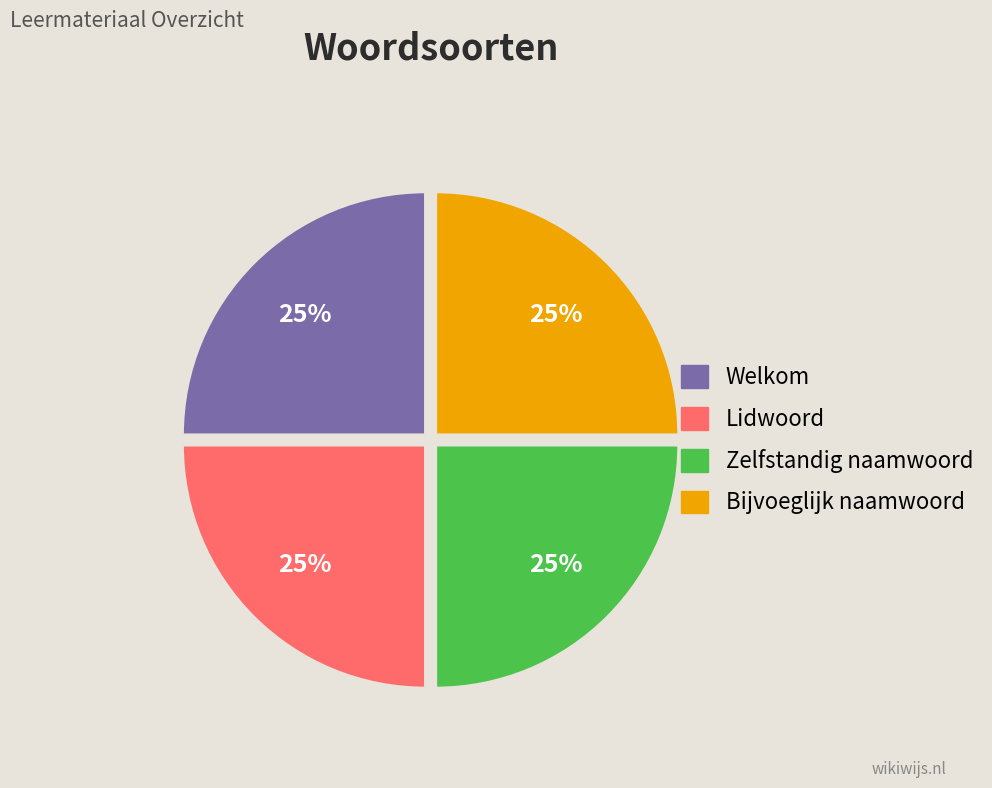

Is there a majority slice in this chart?

No